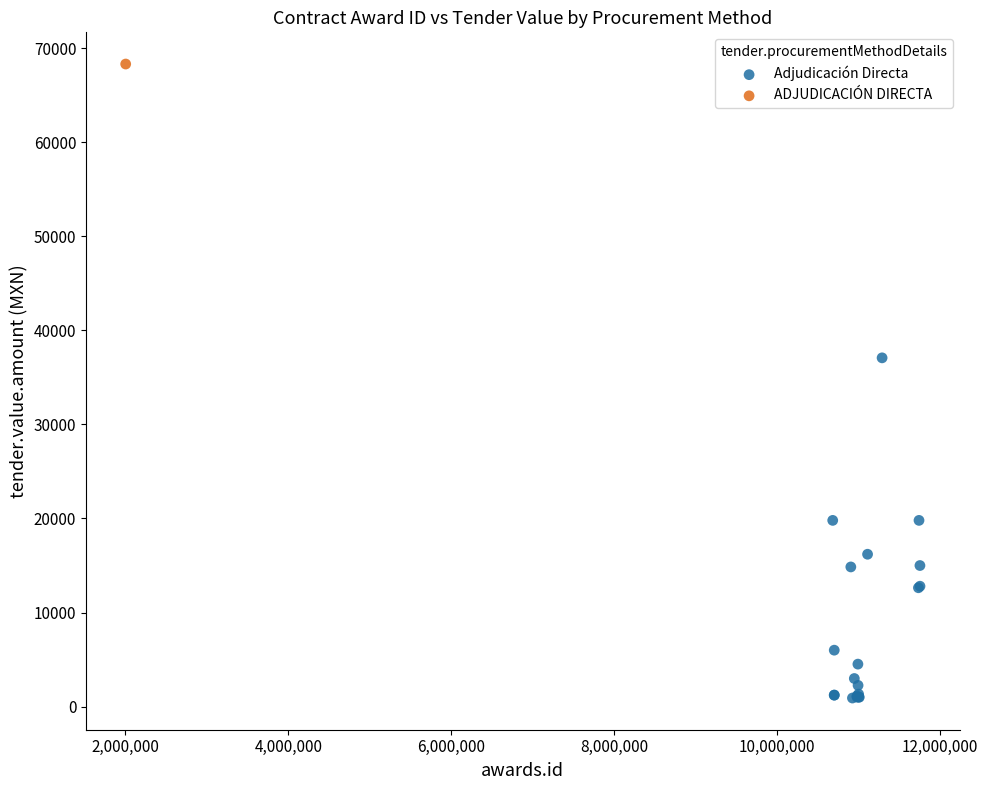

What are all the series names shown in the legend?

Adjudicación Directa, ADJUDICACIÓN DIRECTA